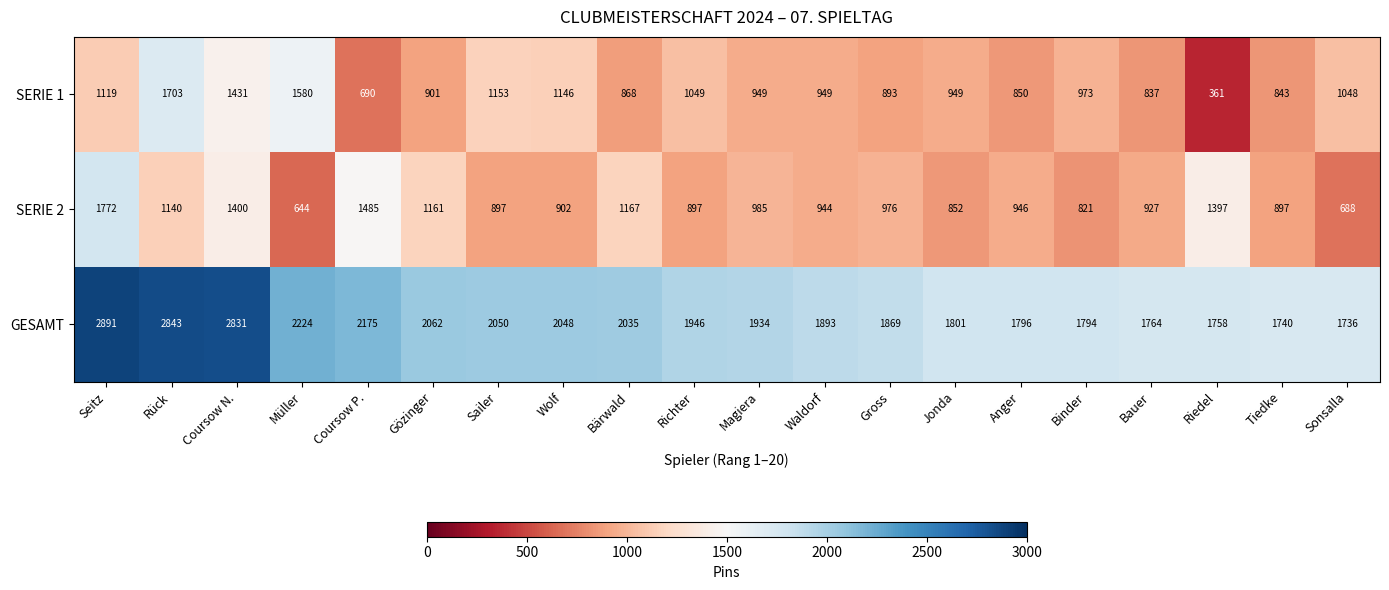

How many values in the GESAMT series are below 1946?

10